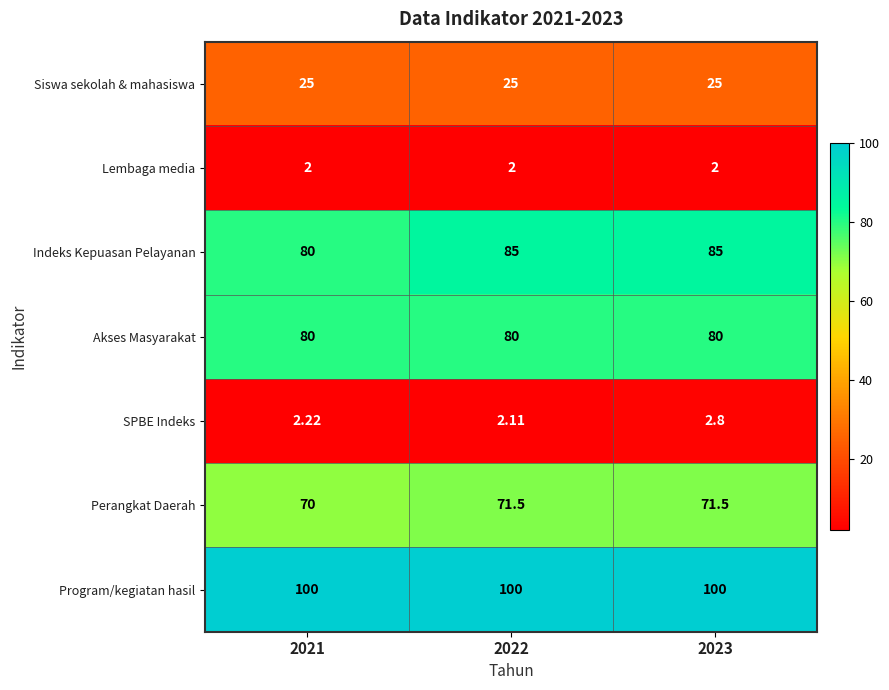

How many series are shown in this chart?

7